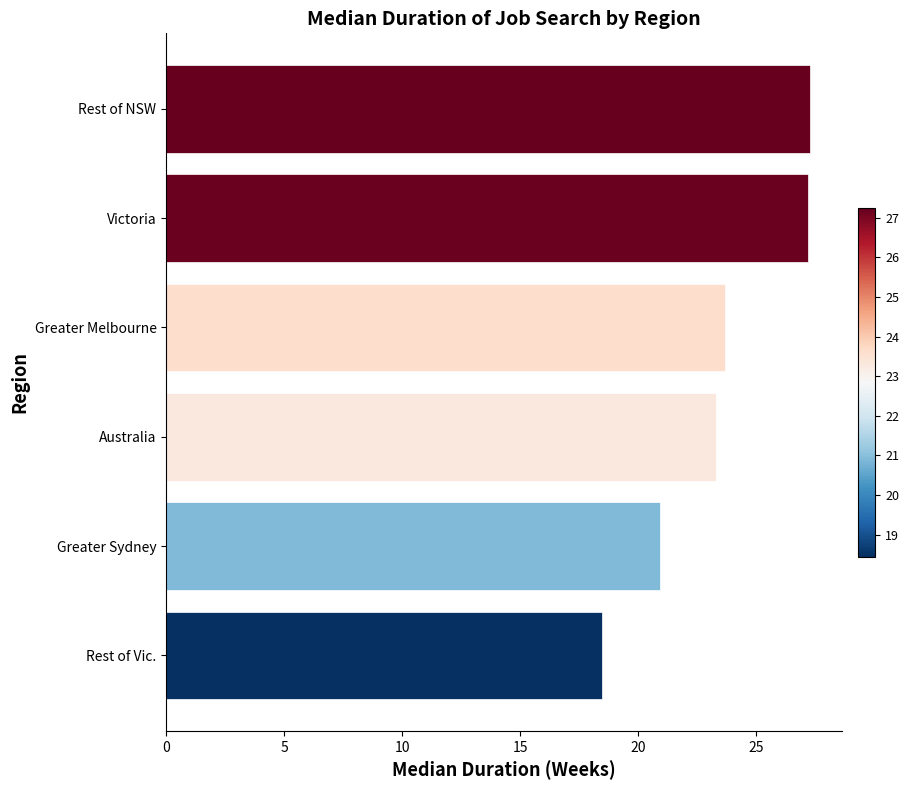

What is the average value?

23.5